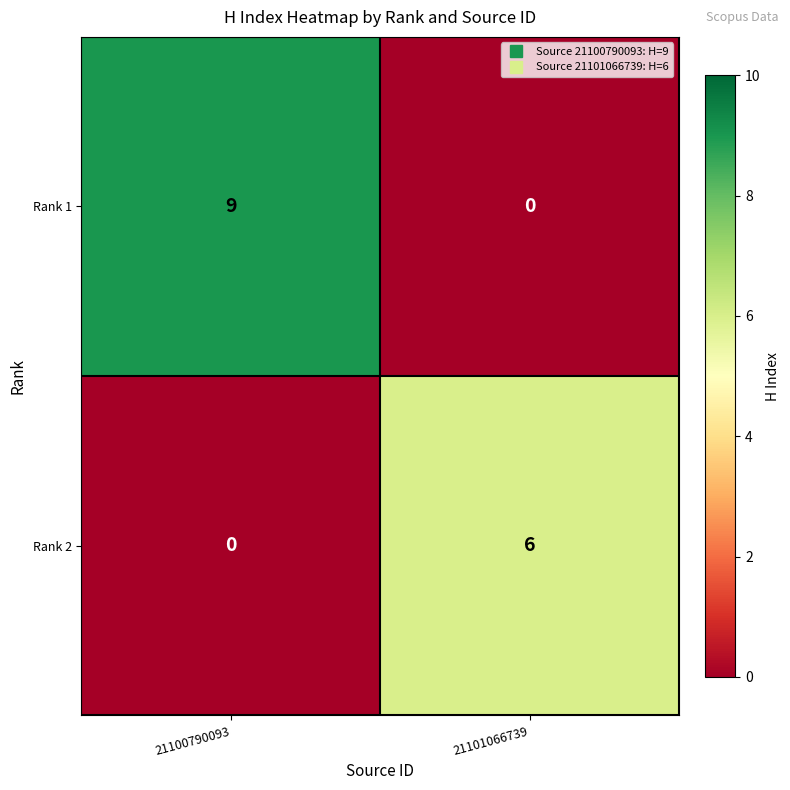

Reading left to right, list all the values displayed in this chart.

Rank 1: 9	0
Rank 2: 0	6